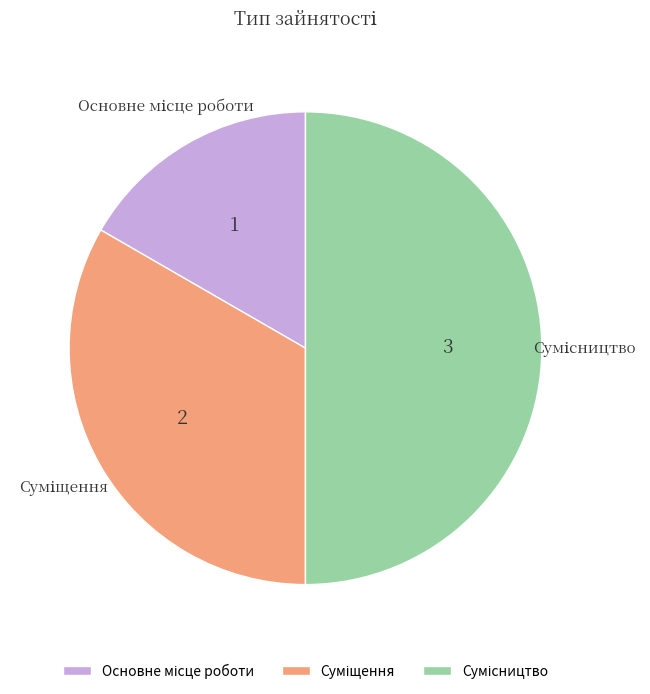

Count the number of slices in the pie.

3